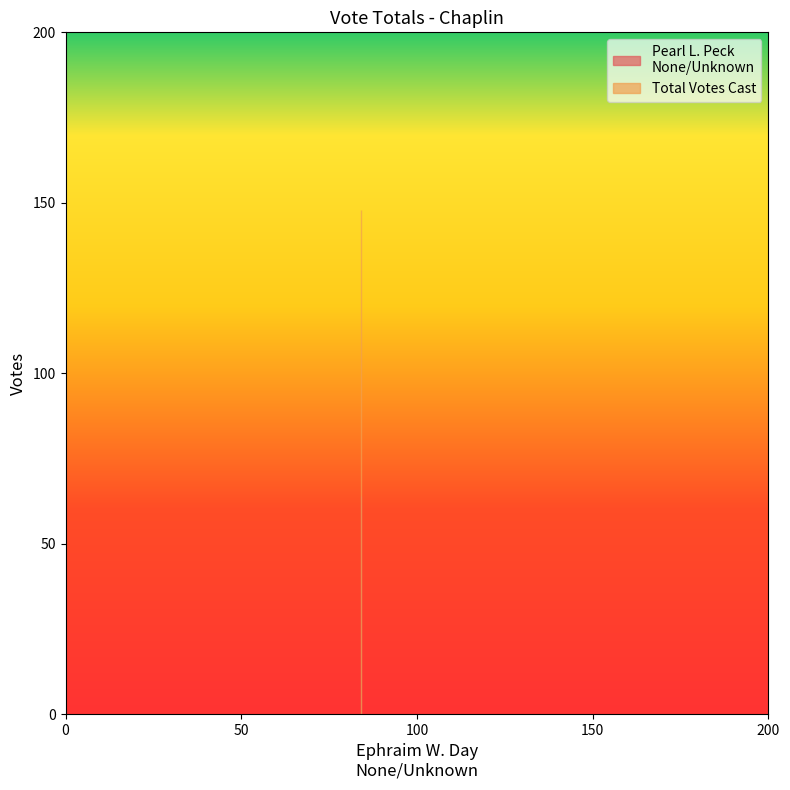

What is the value of the Pearl L. Peck
None/Unknown point at the 1st from the left?

64